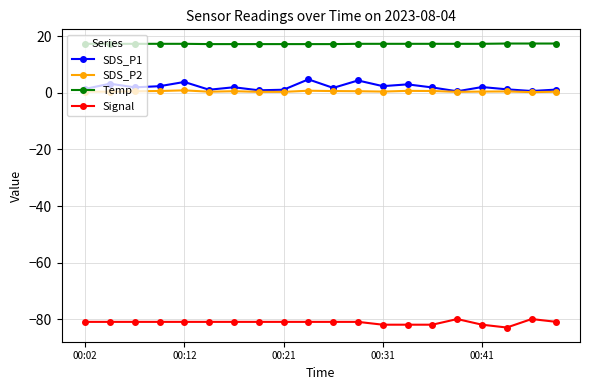

What is the lowest value of the Signal series?

-83.0